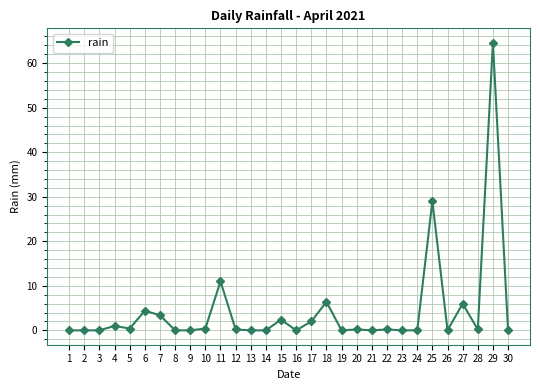

Which label corresponds to the largest value in the chart?

29